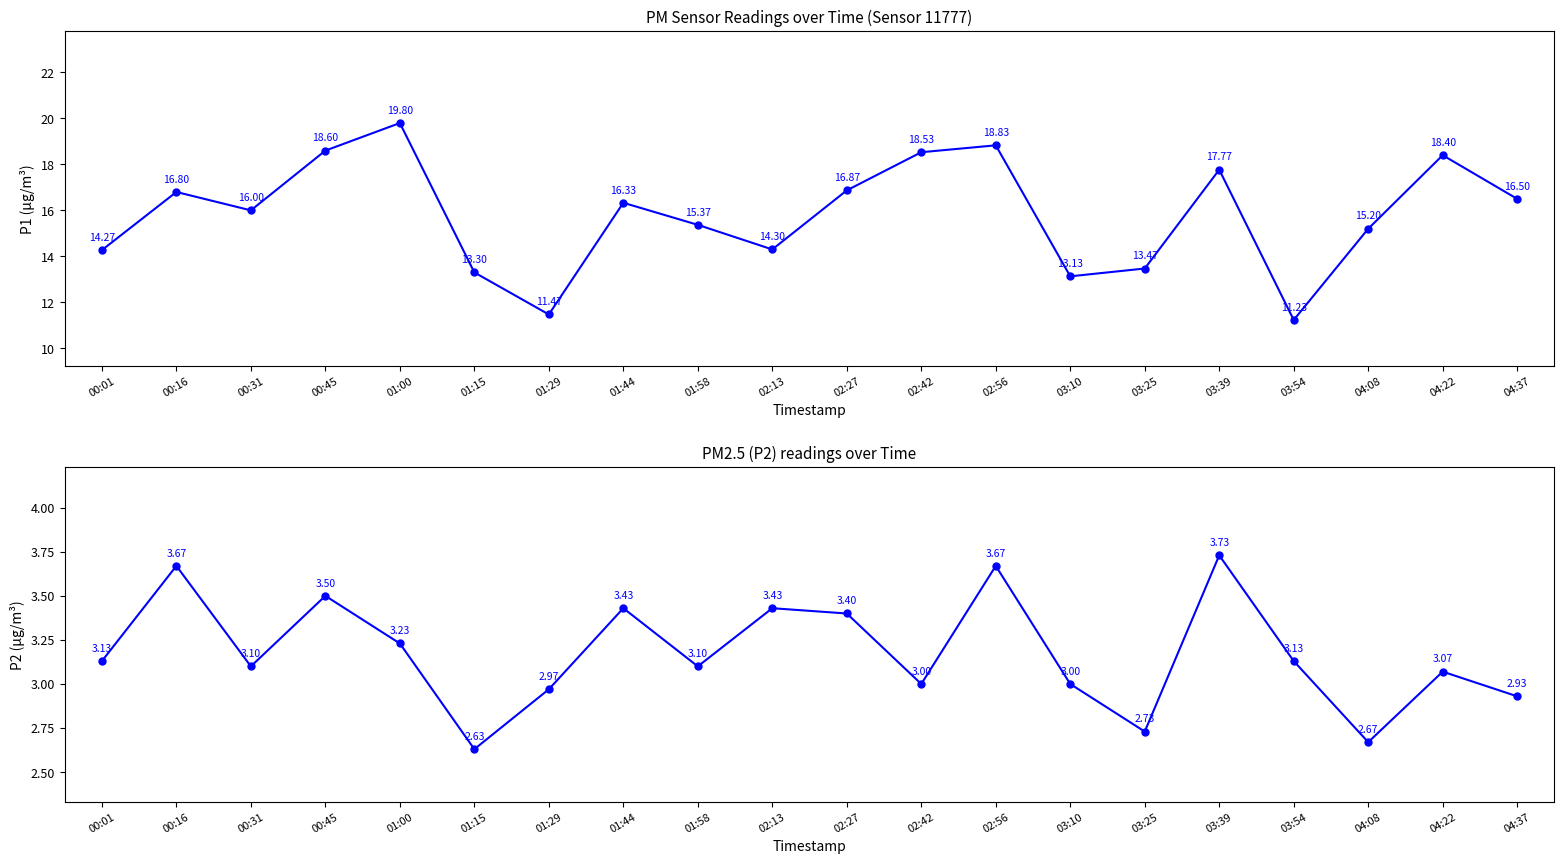

What are all the series names shown in the legend?

P1, P2